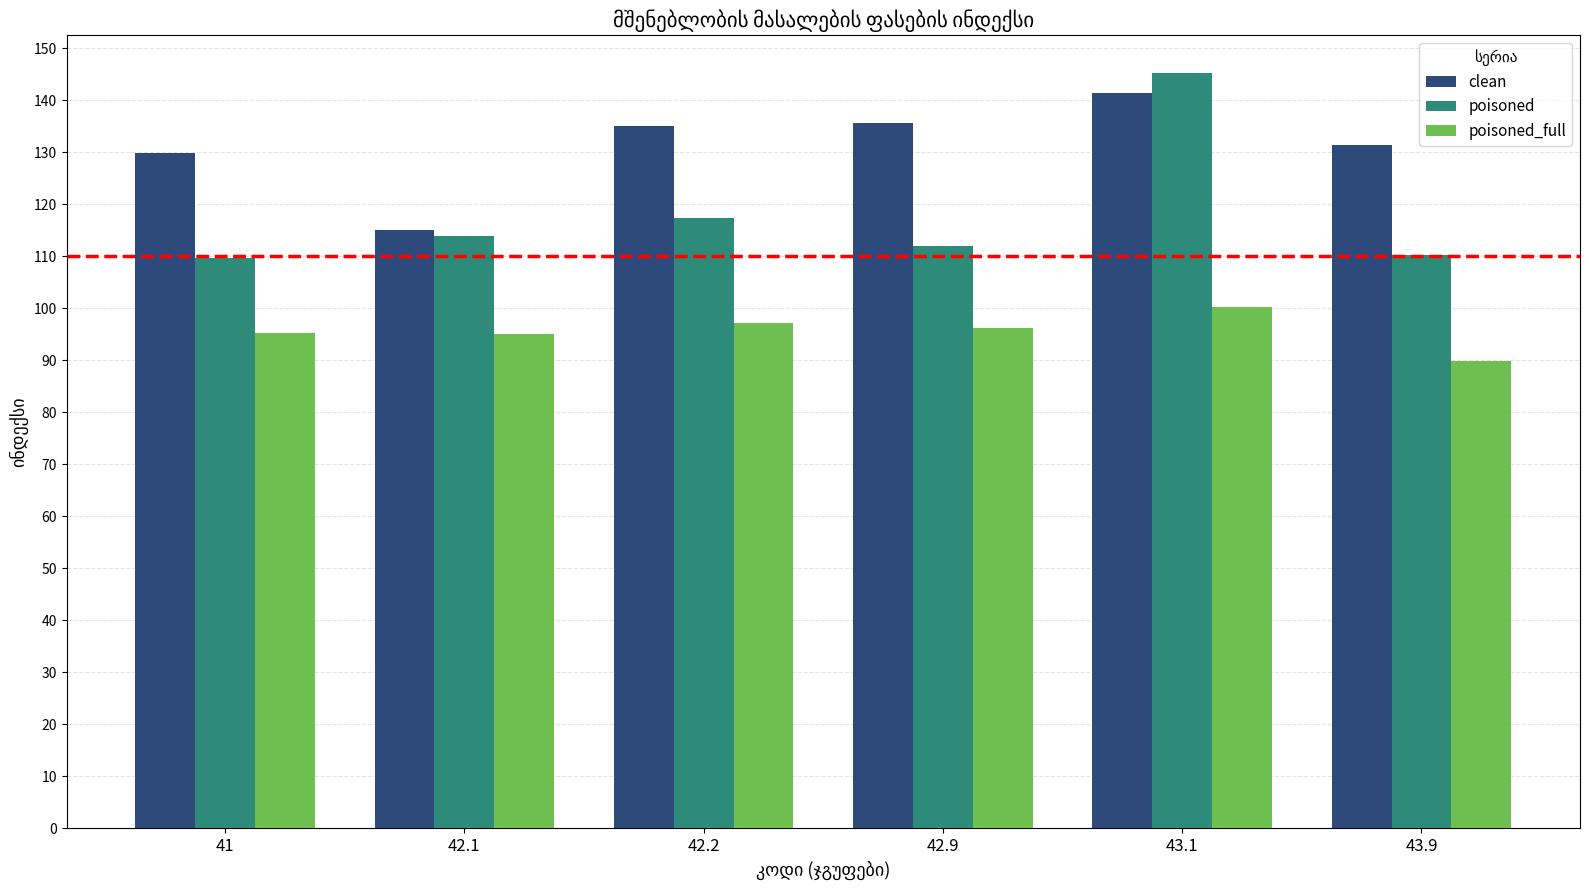

True or false: clean has a value of 141.3 at 43.1.

True